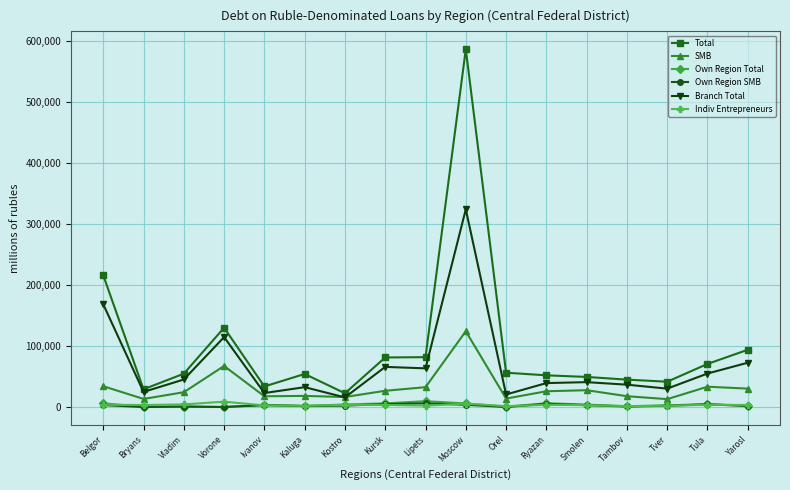

True or false: Branch Total and Own Region Total cross at least once.

False